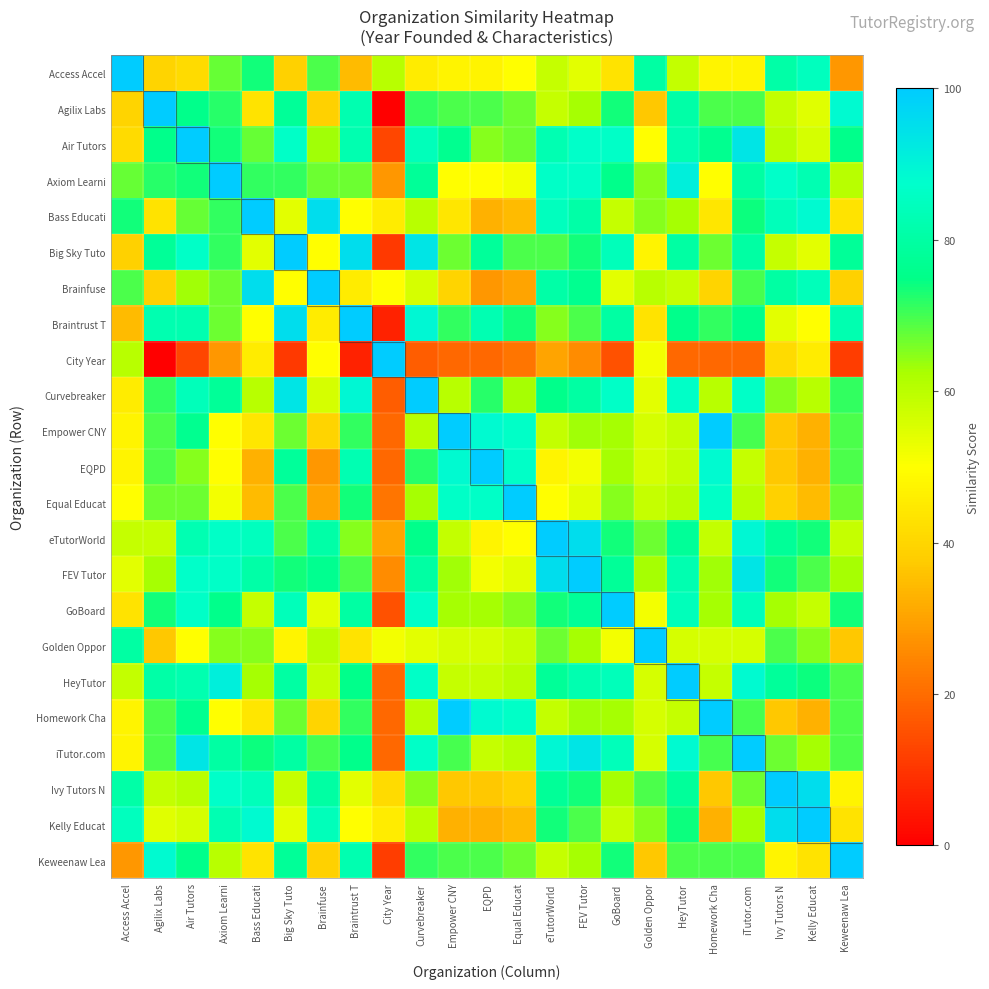

Which category has the highest value across all series?

Access Accel